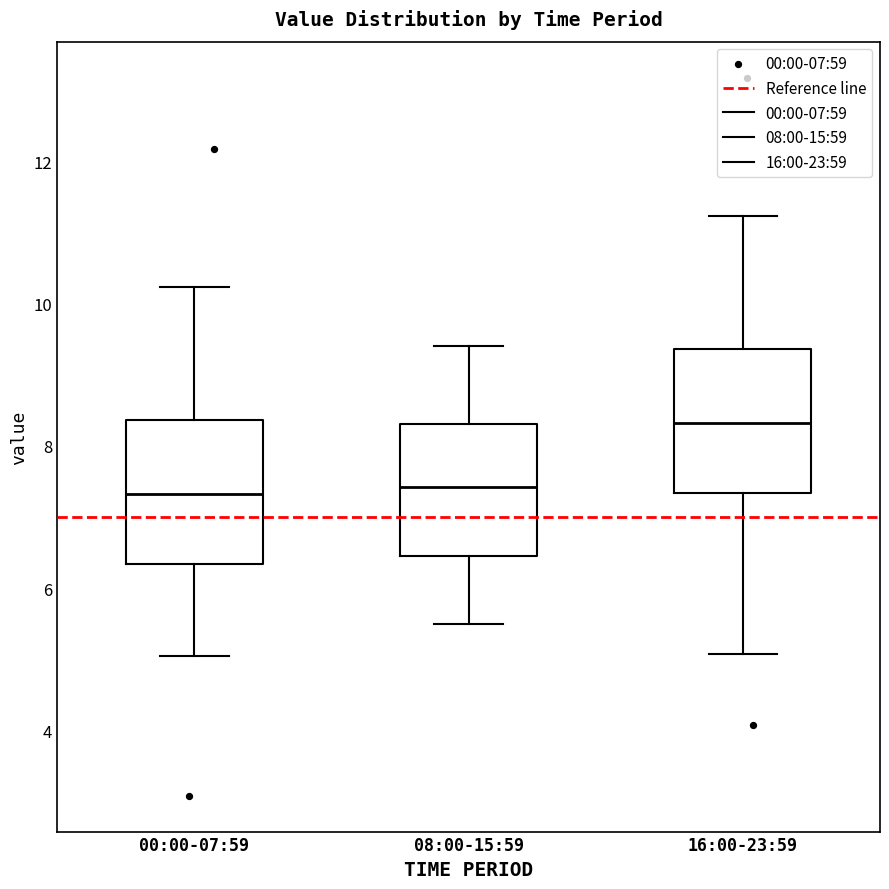

Reading left to right, read every box against the y-axis: the position of its median line, the range the box covers, and the ends of its whiskers. The values are not printed on the chart, so give them approximately, as read against the axis.

00:00-07:59: median 7.4, box 6.4 to 8.4, whiskers 5.0 to 10.2
08:00-15:59: median 7.4, box 6.4 to 8.4, whiskers 5.6 to 9.4
16:00-23:59: median 8.4, box 7.4 to 9.4, whiskers 5.0 to 11.2